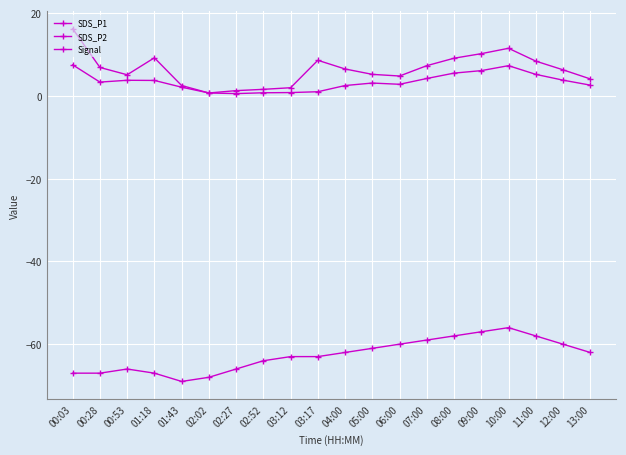

True or false: SDS_P2 has a value of 3.8 at 12:00.

True